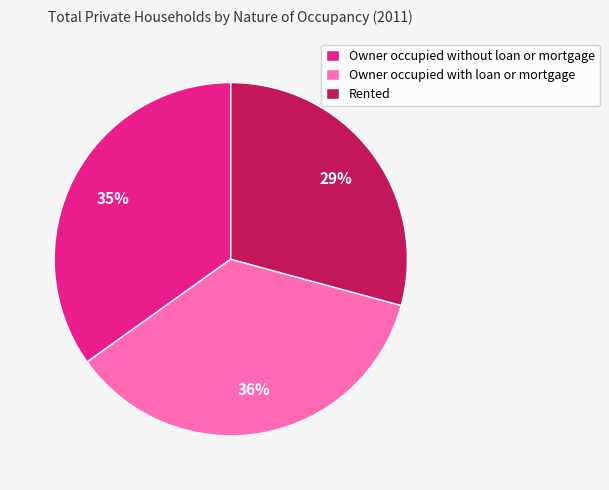

Which has a higher value, Rented or Owner occupied without loan or mortgage?

Owner occupied without loan or mortgage